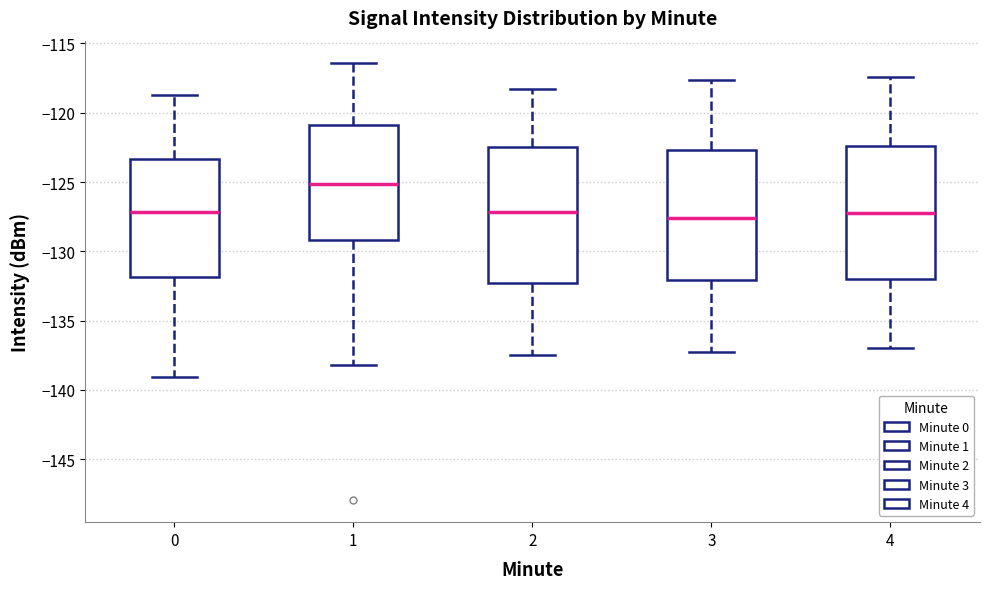

Where does the median line of the box at x = 4 sit on the y-axis? The values are not printed on the chart, so give them approximately, as read against the axis.

-127.0